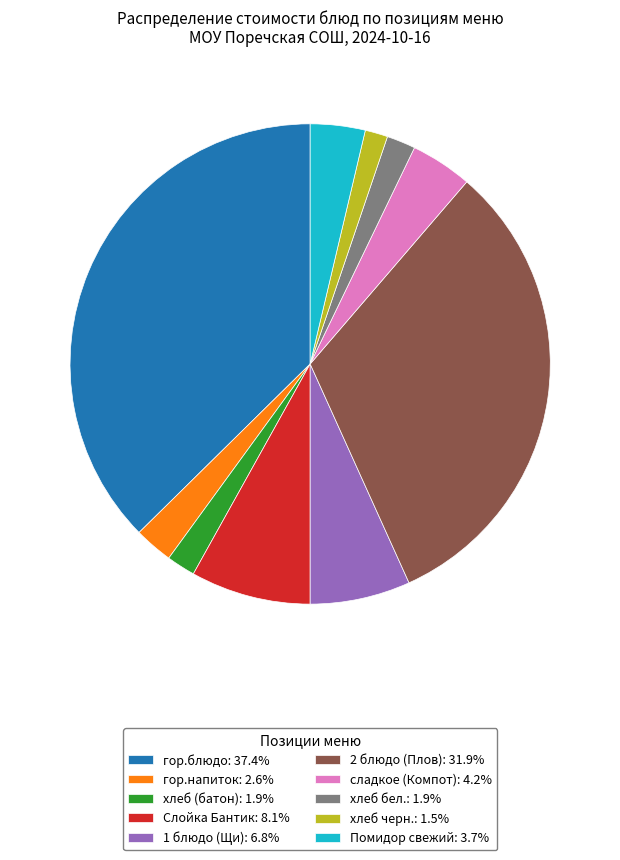

Which slice is the largest?

гор.блюдо